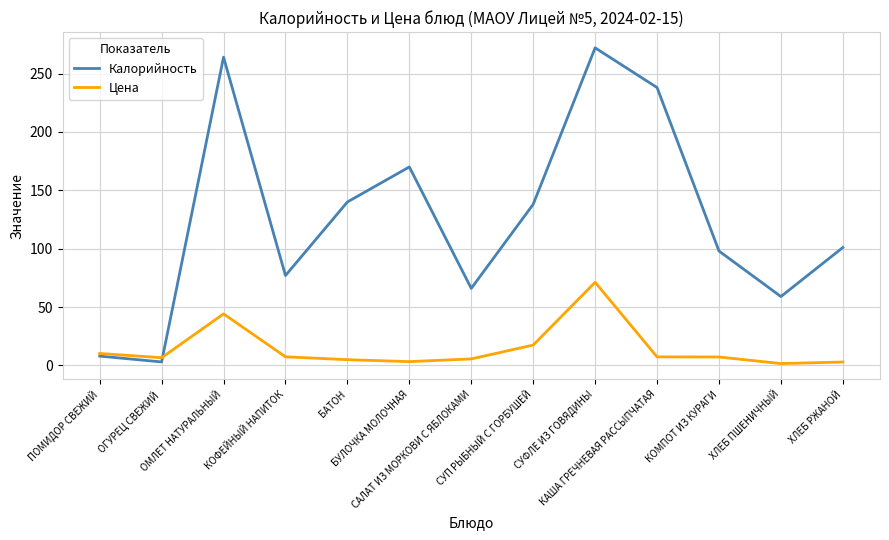

What is the difference between the Калорийность values at КОФЕЙНЫЙ НАПИТОК and КАША ГРЕЧНЕВАЯ РАССЫПЧАТАЯ?

161.0